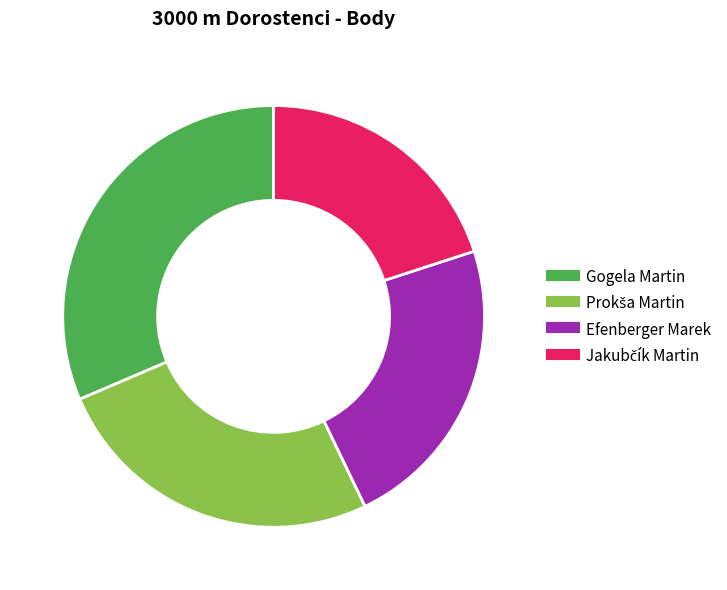

Combined, do Efenberger Marek and Gogela Martin account for over 50%?

Yes